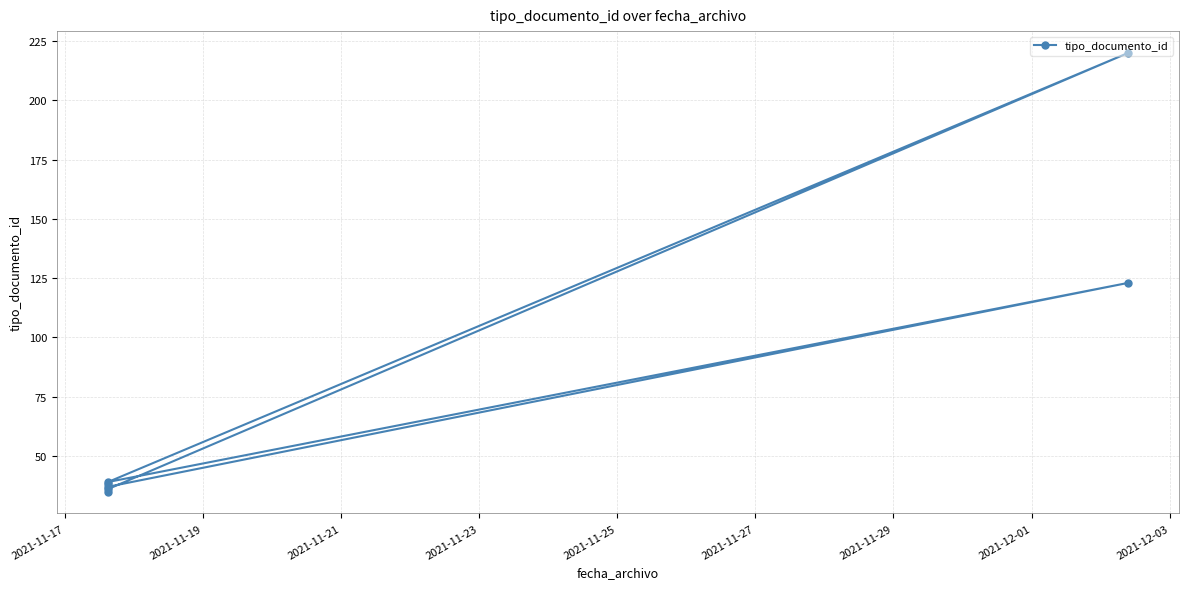

How many lines are shown in the chart?

1